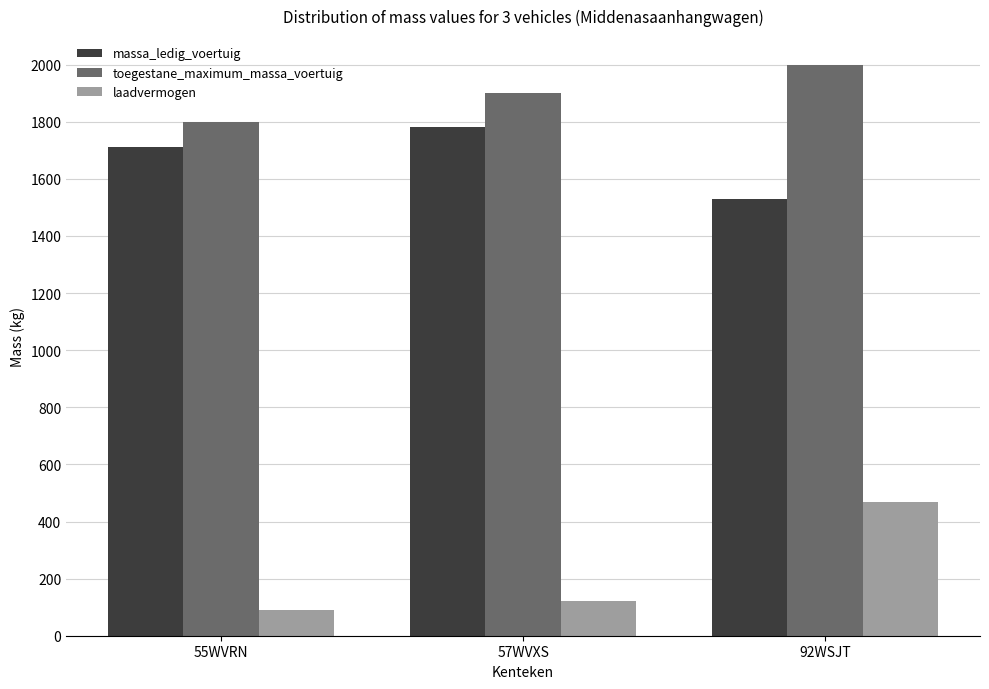

Which category has the lowest value across all series?

55WVRN